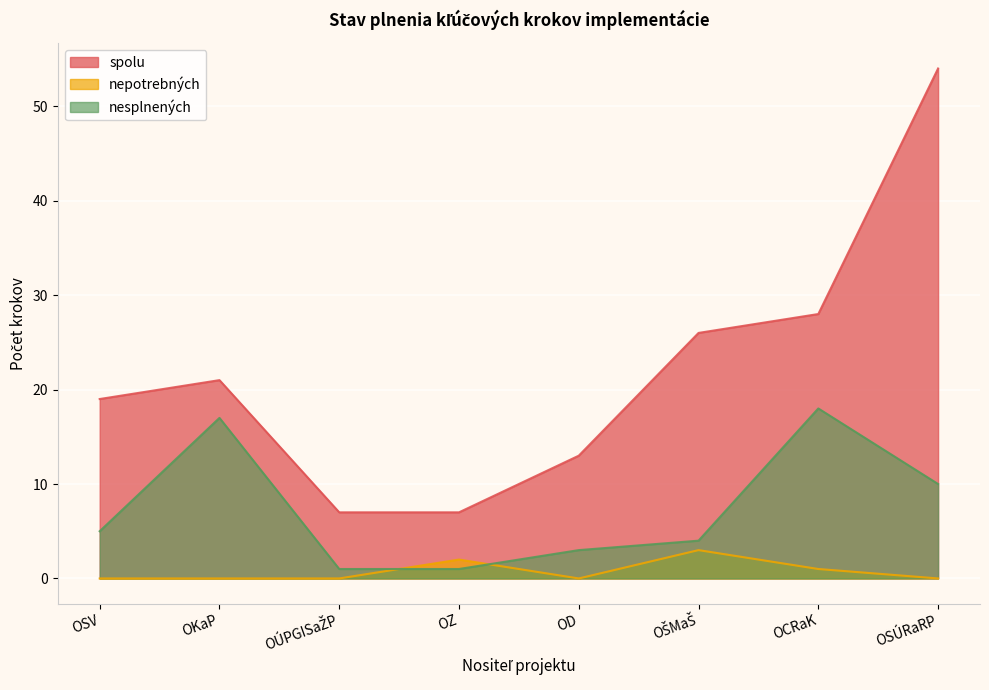

At how many categories does at least one series exceed 15?

5